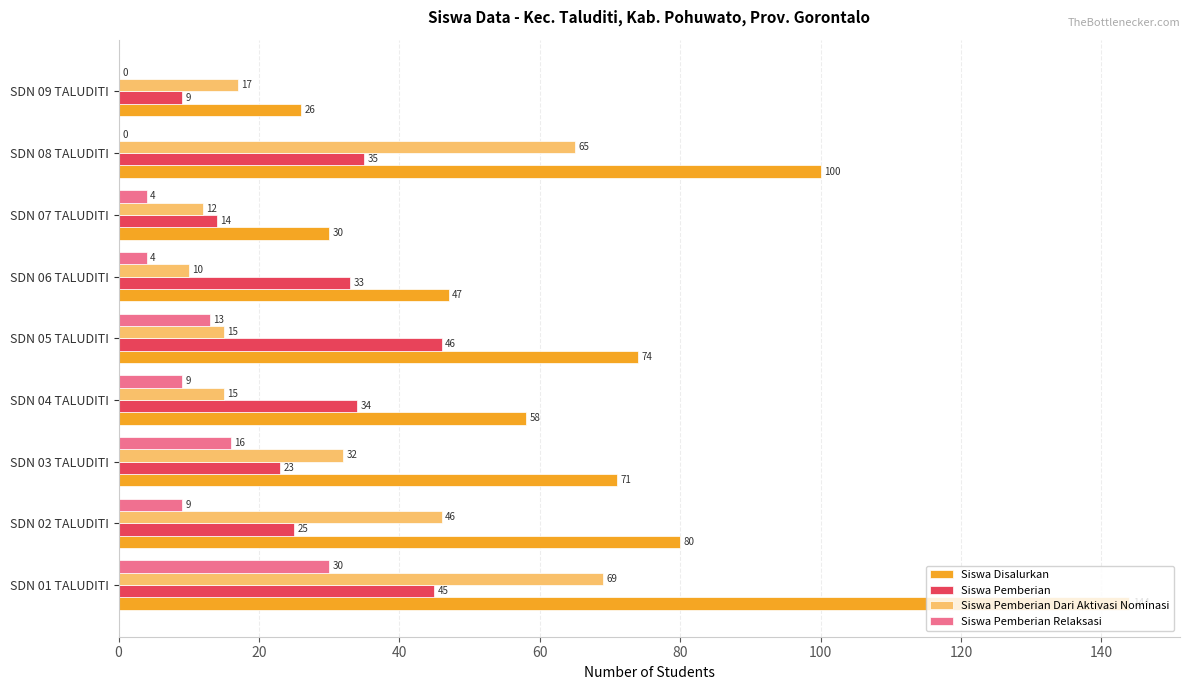

Count the number of data series in this chart.

4